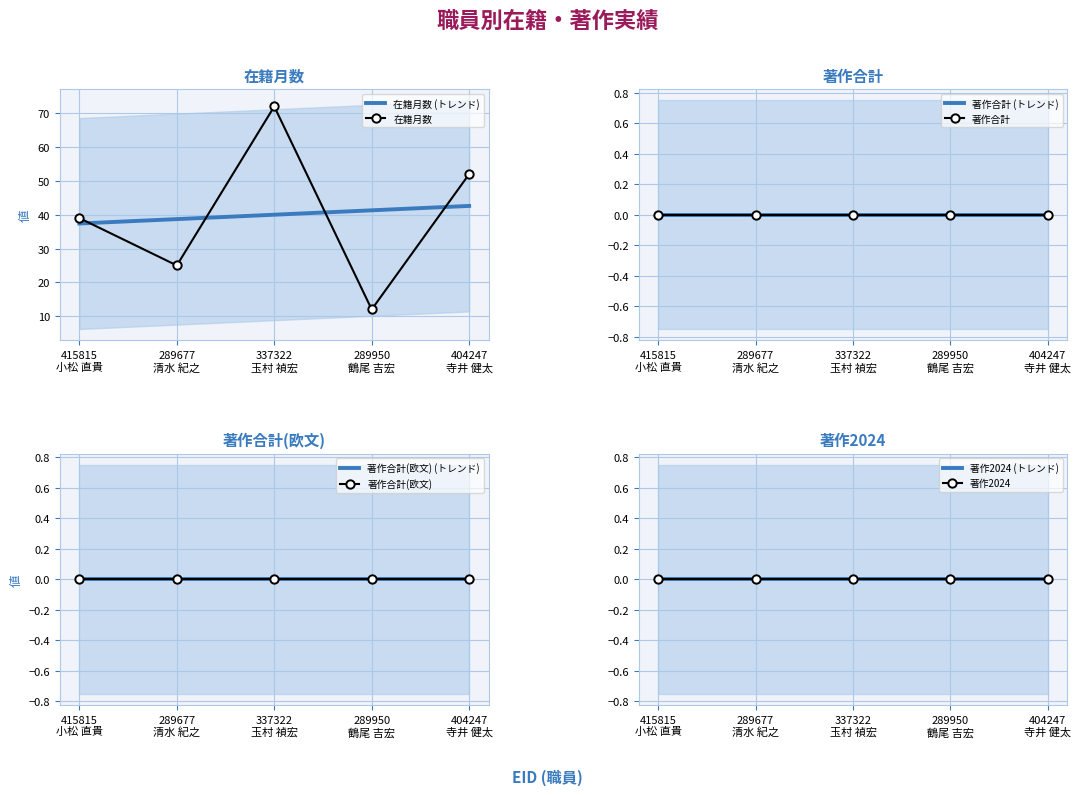

The value of 著作合計 at 404247
寺井 健太 is 0. True or false?

True